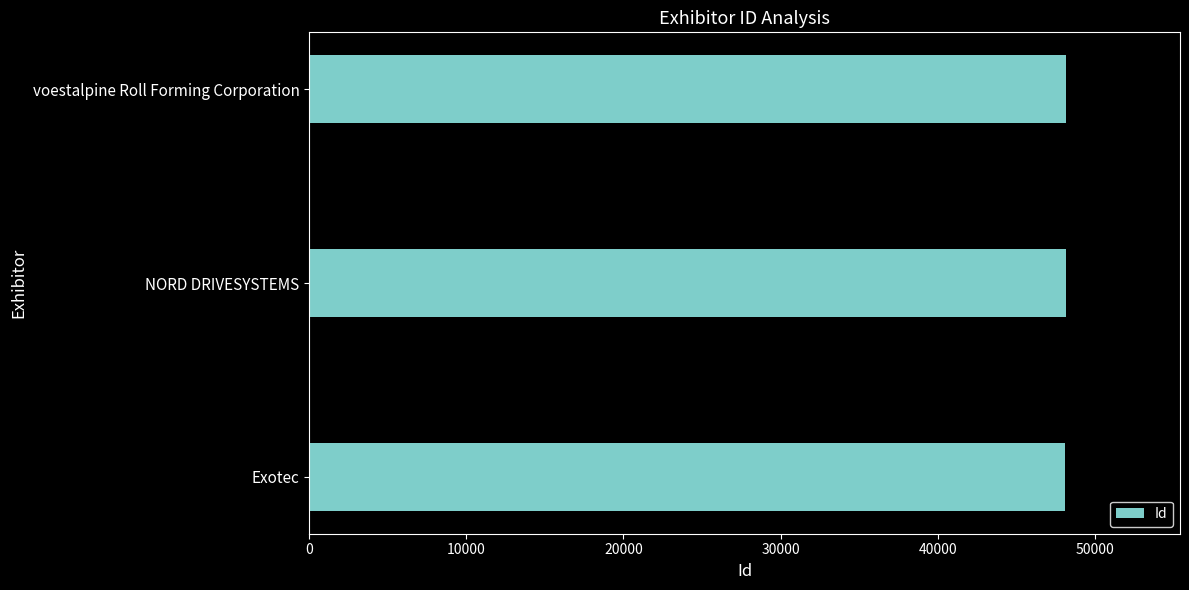

Is it true that the value at Exotec is 48090?

True